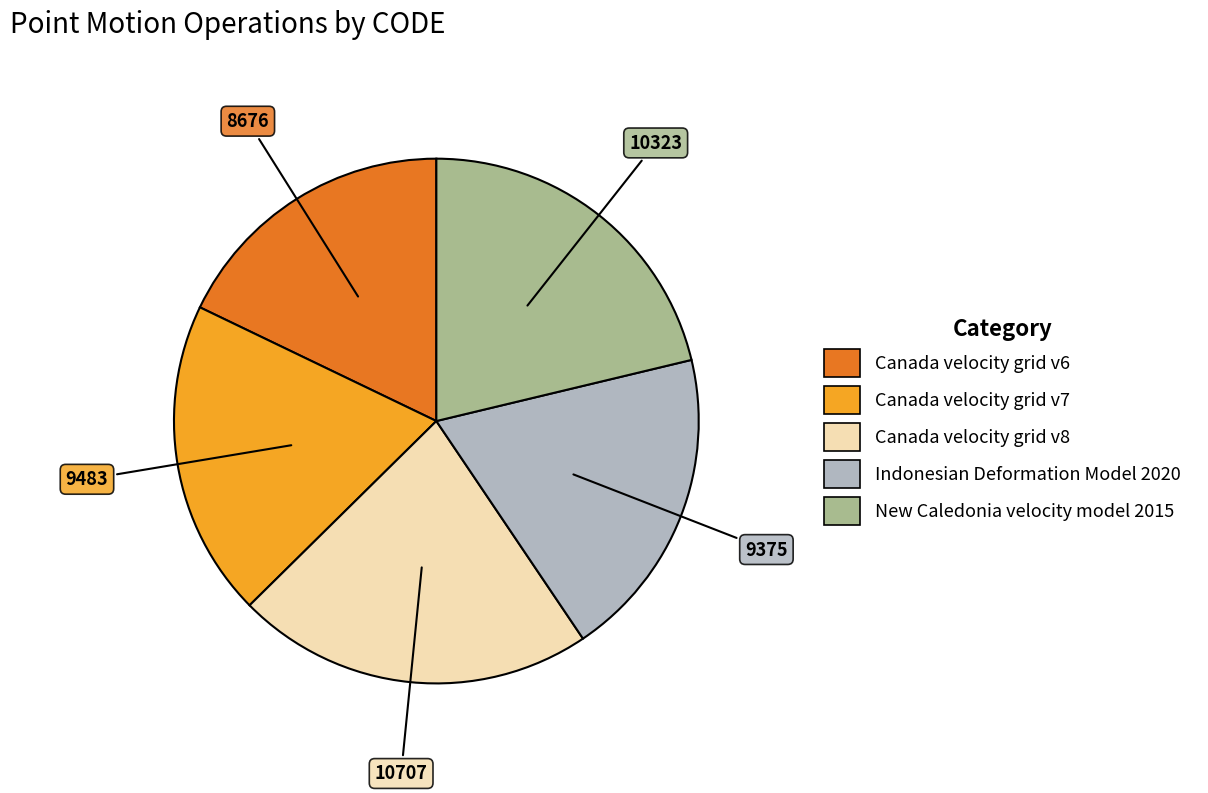

Which category has the biggest portion of the pie?

Canada velocity grid v8